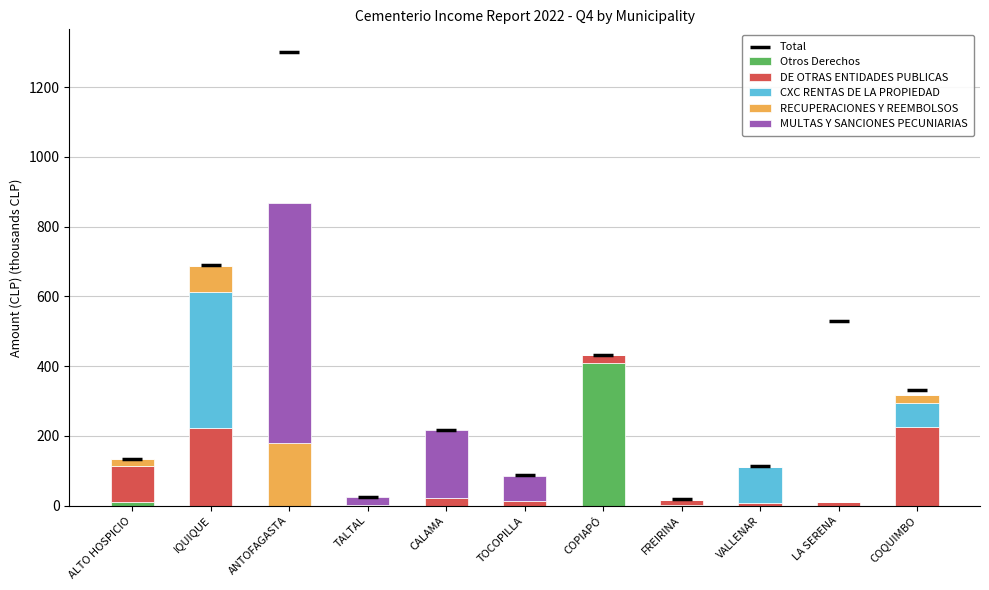

What is the total value across all series at COQUIMBO?

650.4